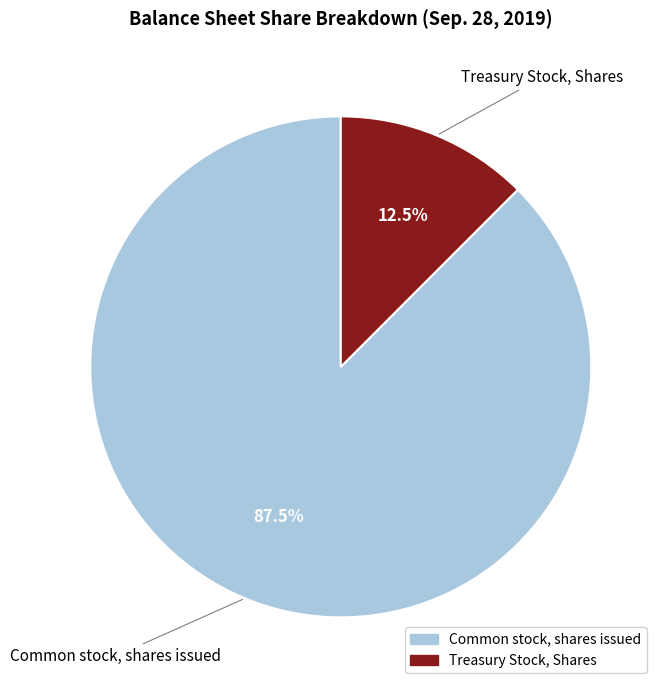

Does Common stock, shares issued account for over 50% of the chart?

Yes